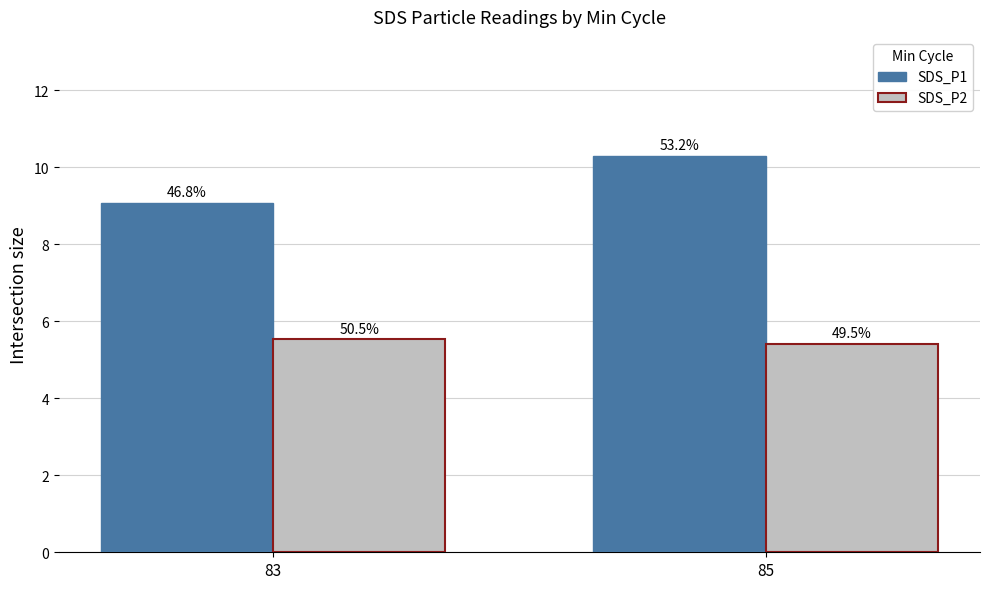

Where is SDS_P2 nearest to the value 5?

85